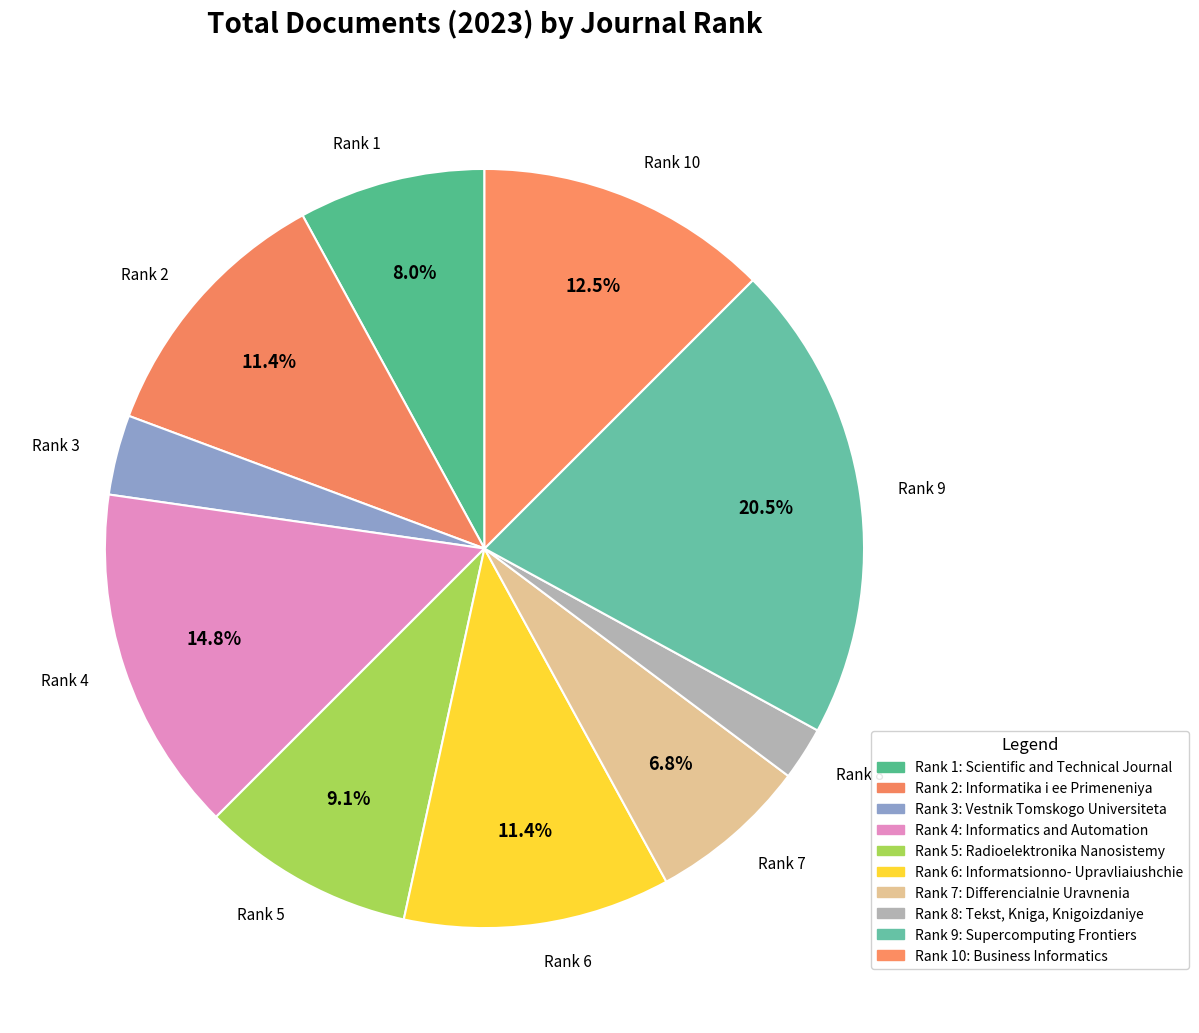

To the nearest percent, what is the average slice percentage?

10%